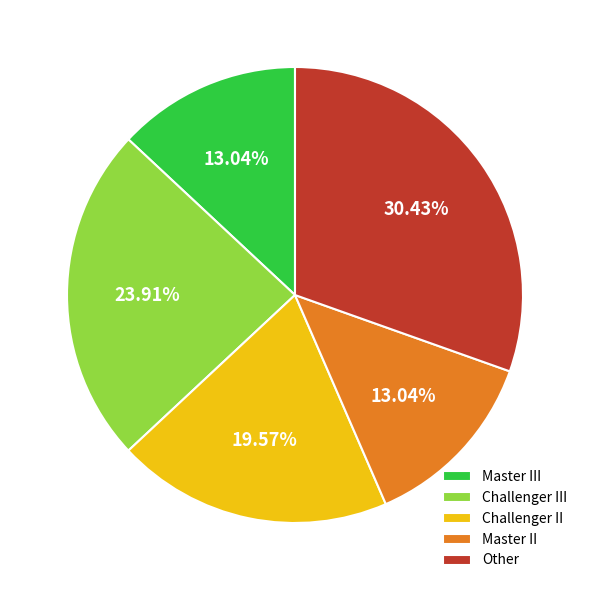

What is the ratio of the value at Master II to the value at Master III?

1.0